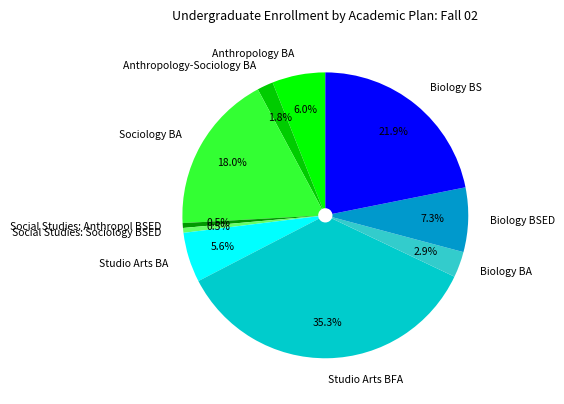

To the nearest percent, what percentage of the pie is Biology BA?

3%